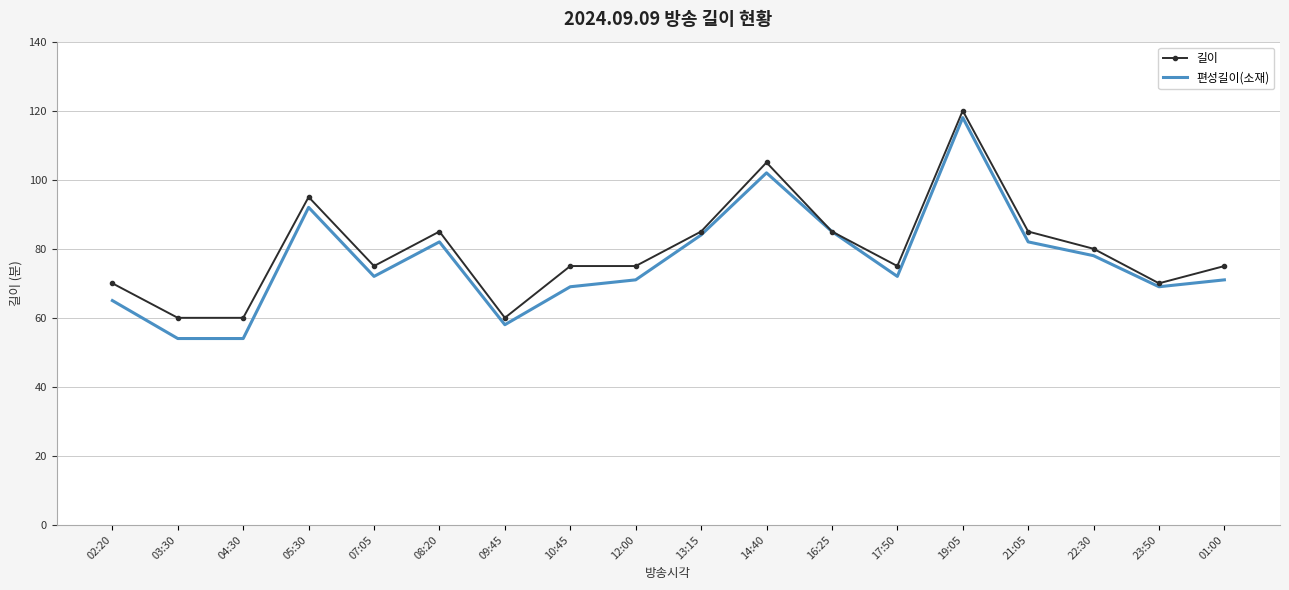

Read the 길이 value at 12:00, to the nearest 5.

75